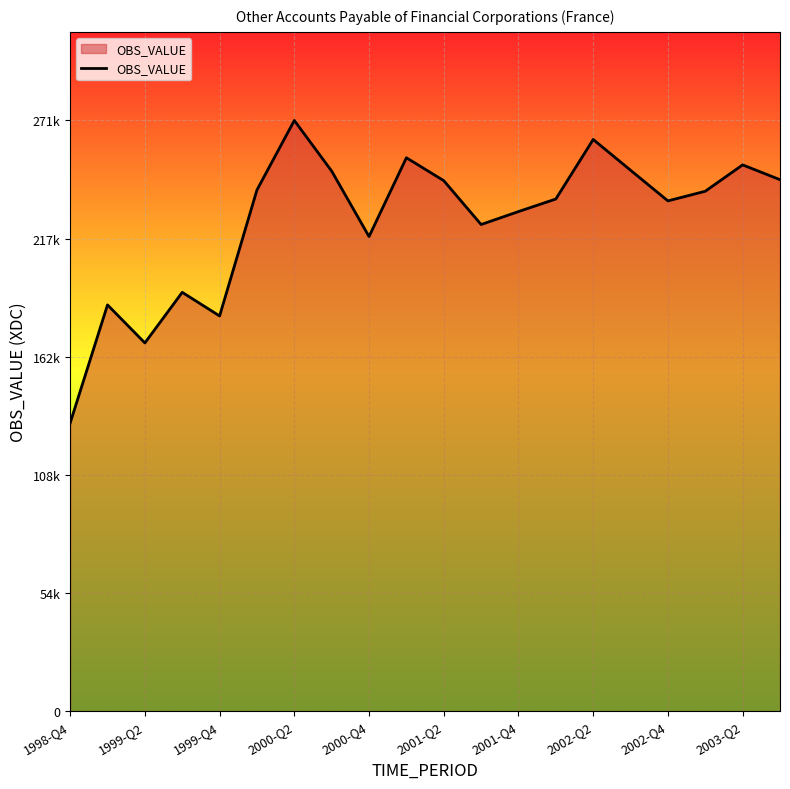

Does the chart display data point markers on the line(s)?

No